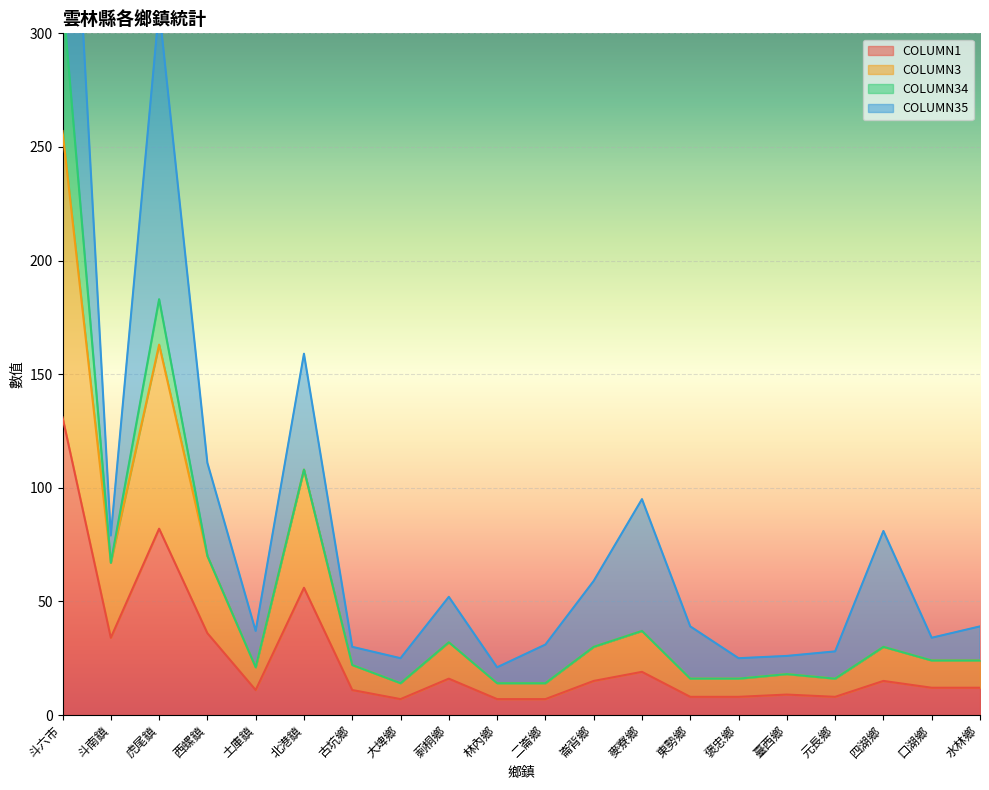

True or false: COLUMN1 and COLUMN3 intersect in this chart.

False